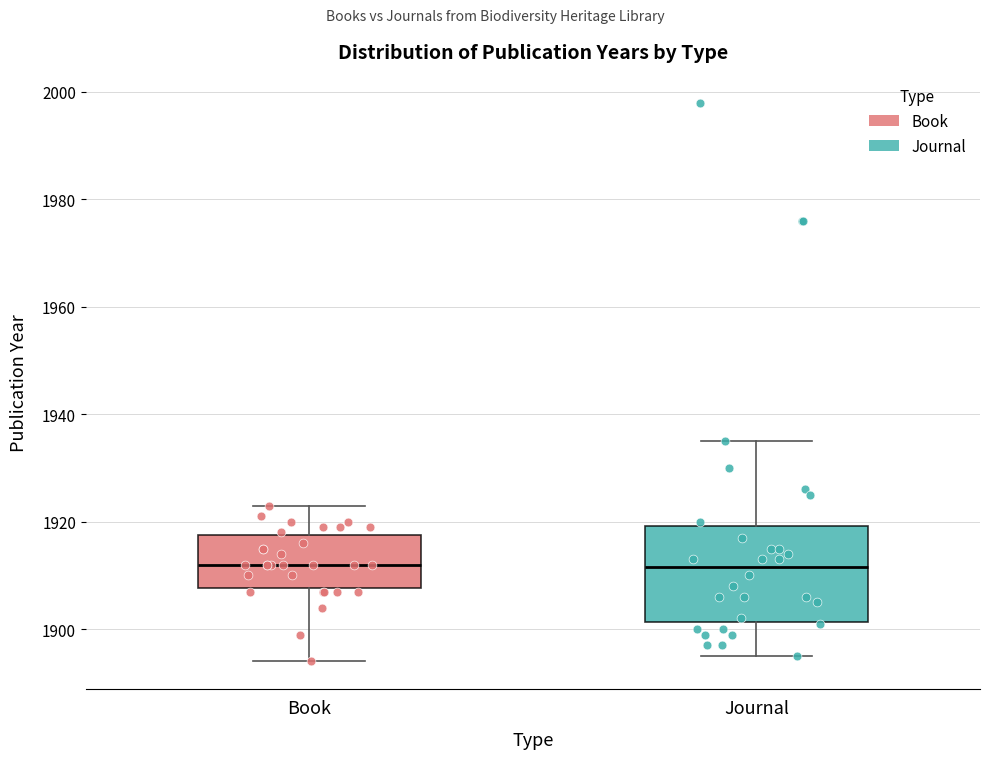

Reading left to right, read every box against the y-axis: the position of its median line, the range the box covers, and the ends of its whiskers. The values are not printed on the chart, so give them approximately, as read against the axis.

Book: median 1912, box 1908 to 1918, whiskers 1894 to 1924
Journal: median 1912, box 1902 to 1920, whiskers 1896 to 1936